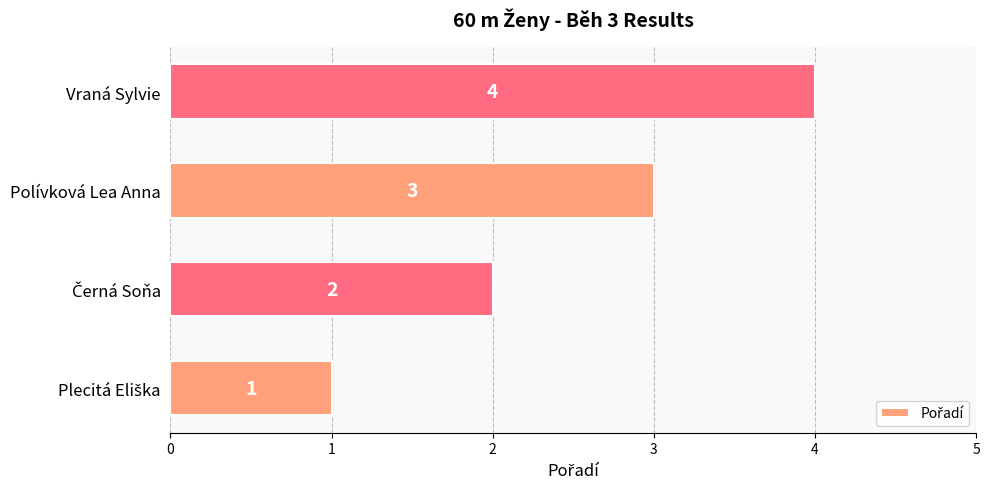

What is the maximum value shown in the chart?

4